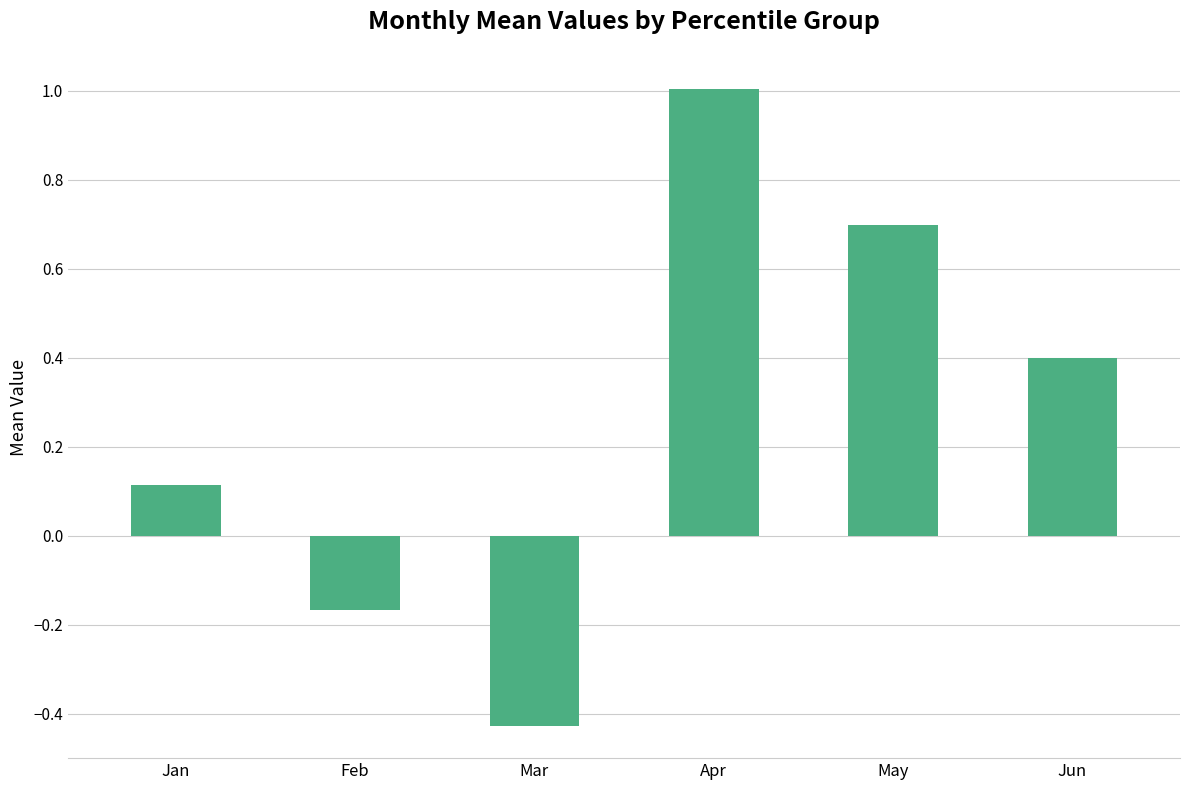

How many negative values are there?

2